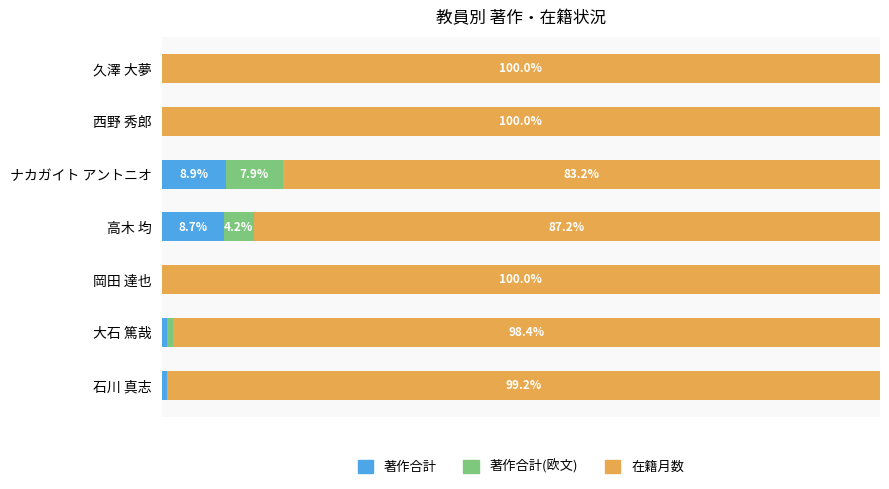

Which category has the highest value in the 著作合計 series?

ナカガイト アントニオ